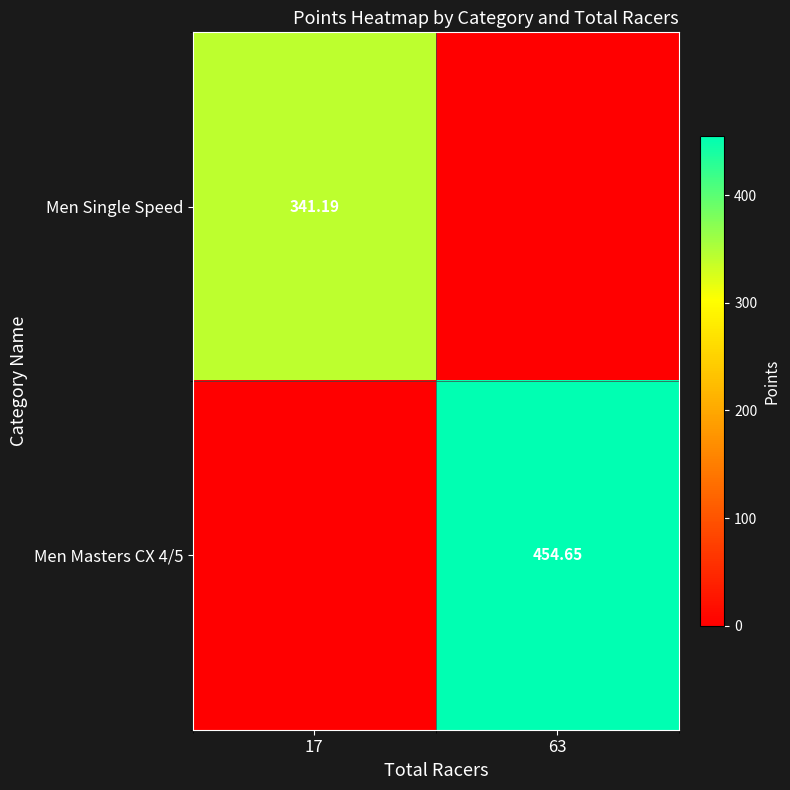

How many data points in Men Masters CX 4/5 are less than 454?

1